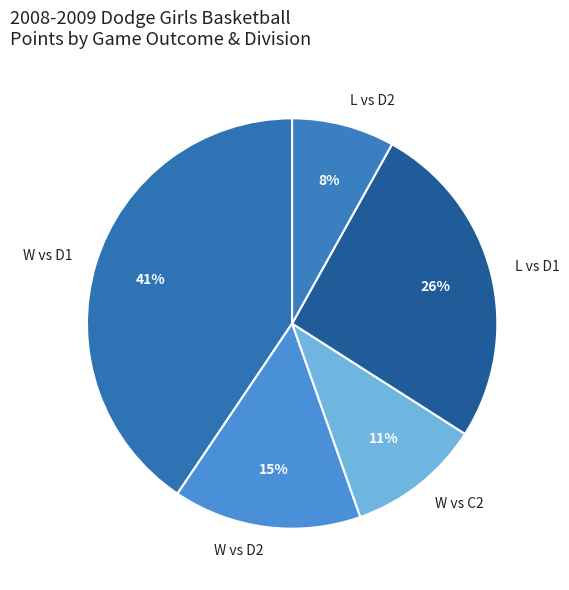

What is the ratio of the value at W vs D1 to the value at W vs D2?

2.7